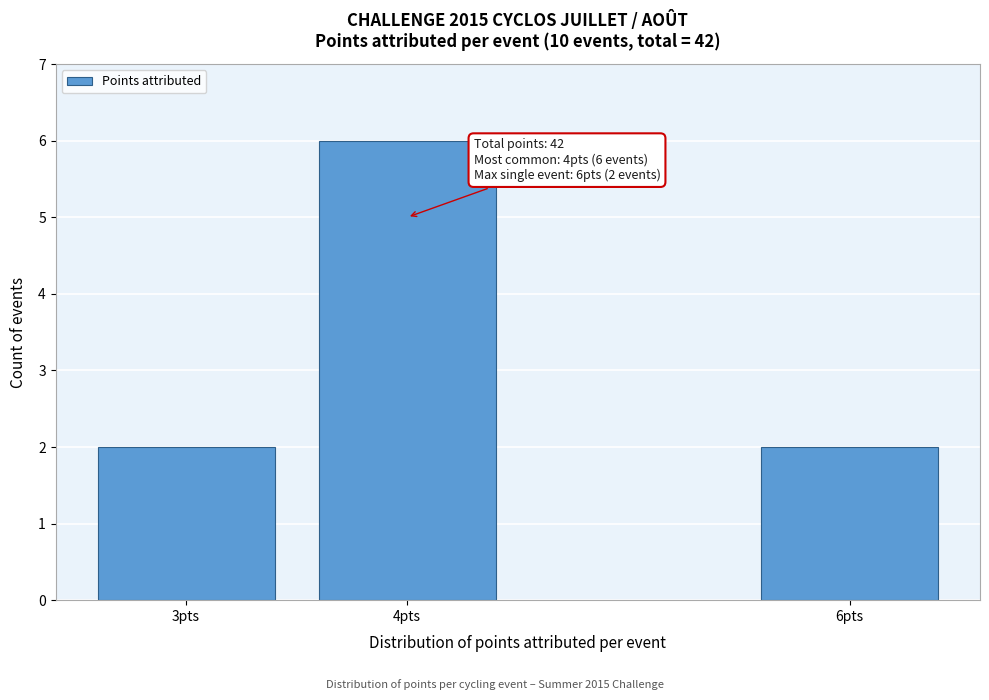

Reading right to left, transcribe all the data shown in this chart.

6pts=2	4pts=6	3pts=2